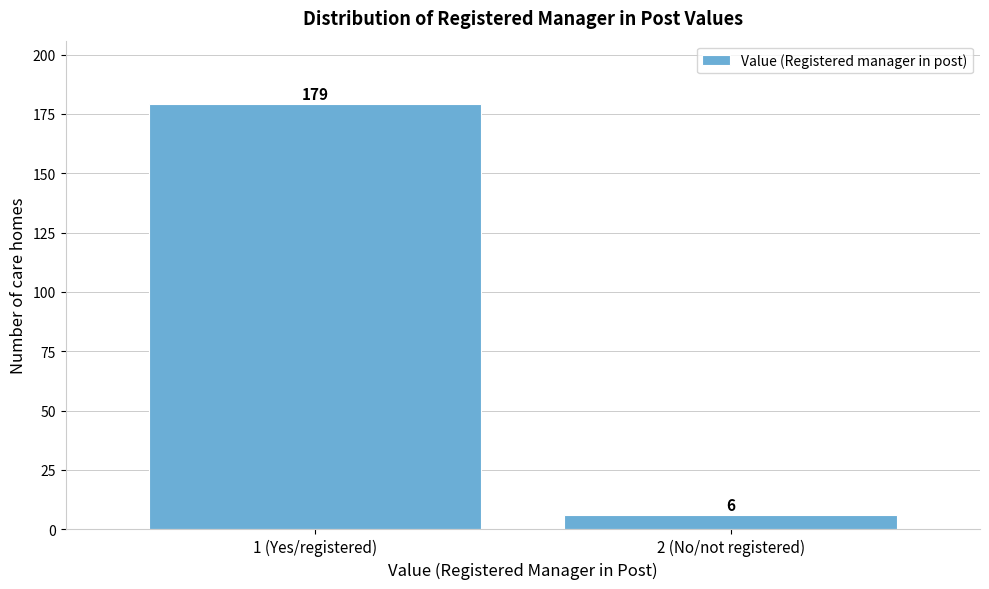

Reading left to right, what are all the values shown in this chart?

1 (Yes/registered)=179	2 (No/not registered)=6